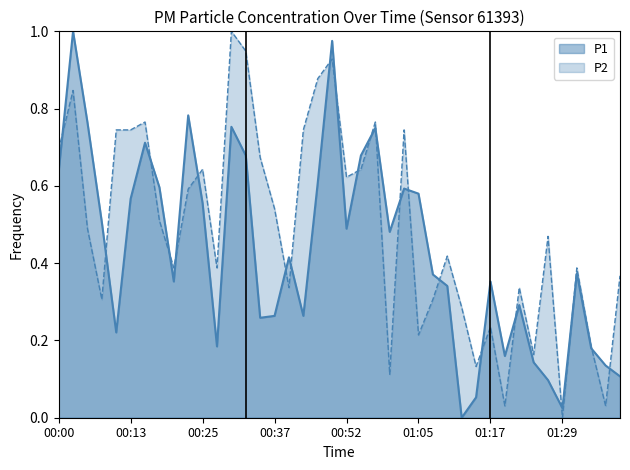

Rank the series by their average value, from lowest to highest.

P1, P2